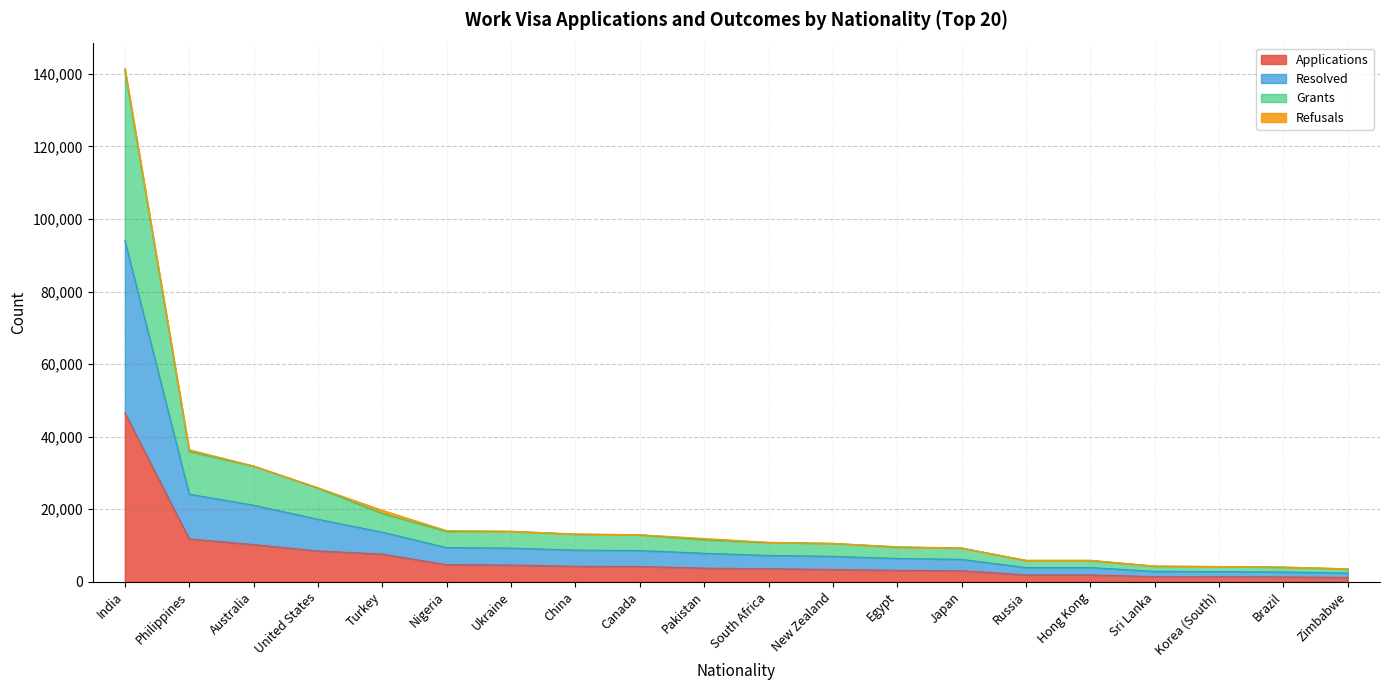

Which series has the largest total across all categories?

Grants